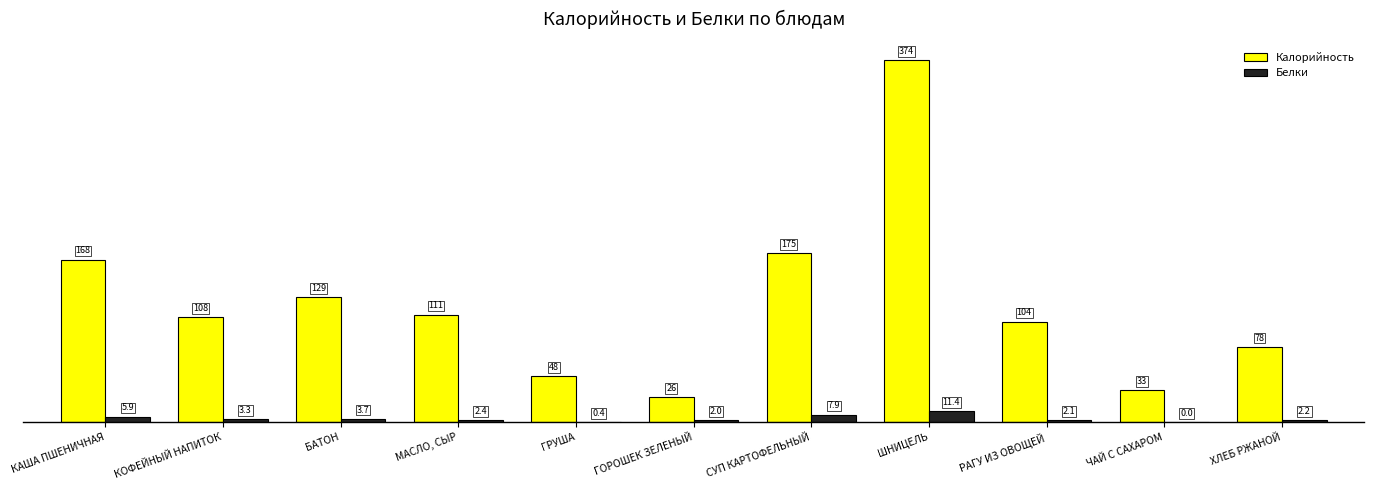

What are all the series names shown in the legend?

Калорийность, Белки